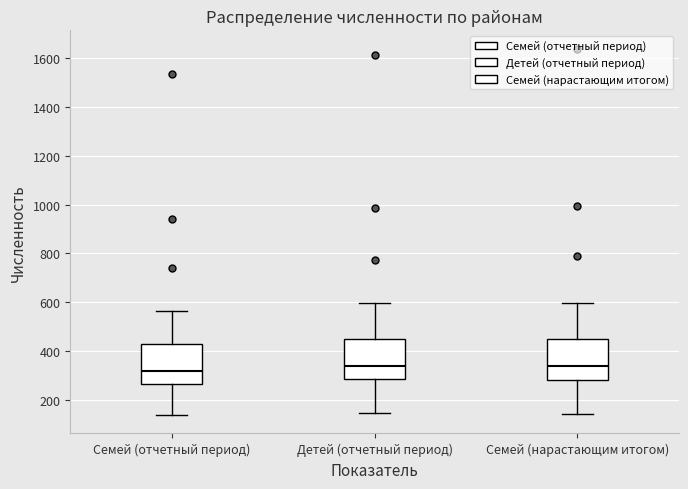

Which box has the lowest median line?

Семей (отчетный период)